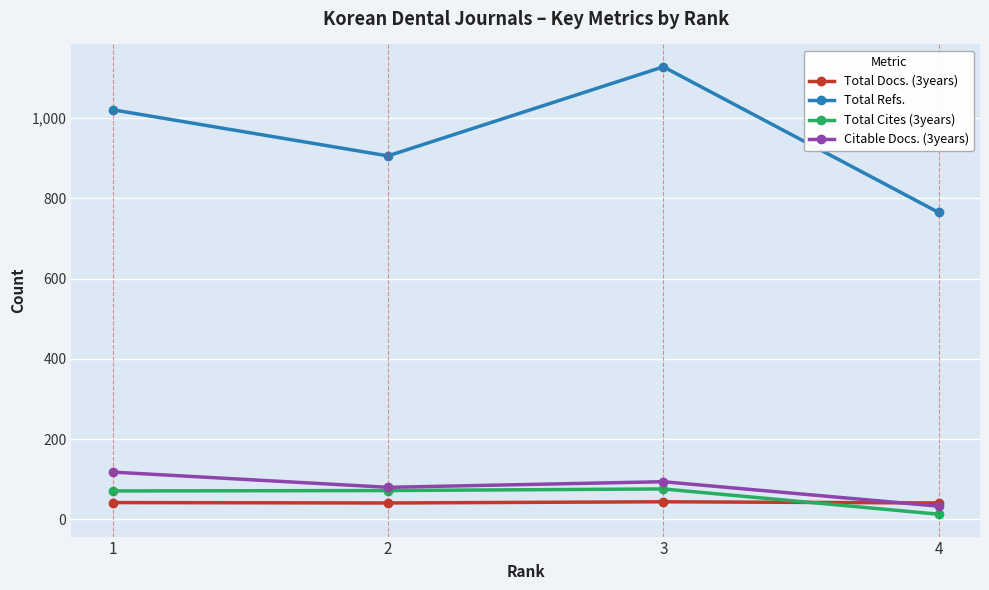

List the series in order of their peak value, highest first.

Total Refs., Citable Docs. (3years), Total Cites (3years), Total Docs. (3years)